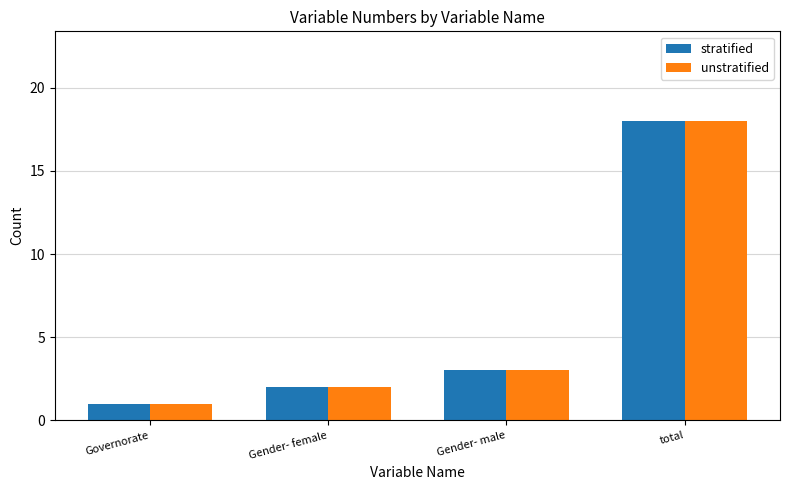

How many data points in unstratified are less than 3?

2